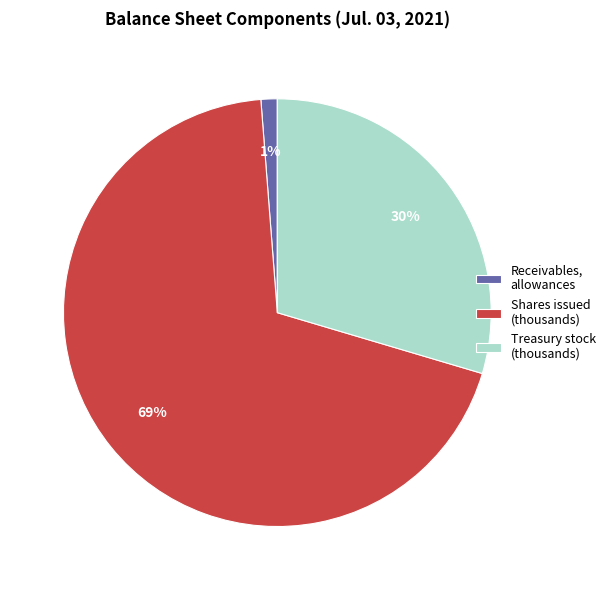

Is the sum of Receivables, allowances and Shares issued (thousands) greater than half?

Yes